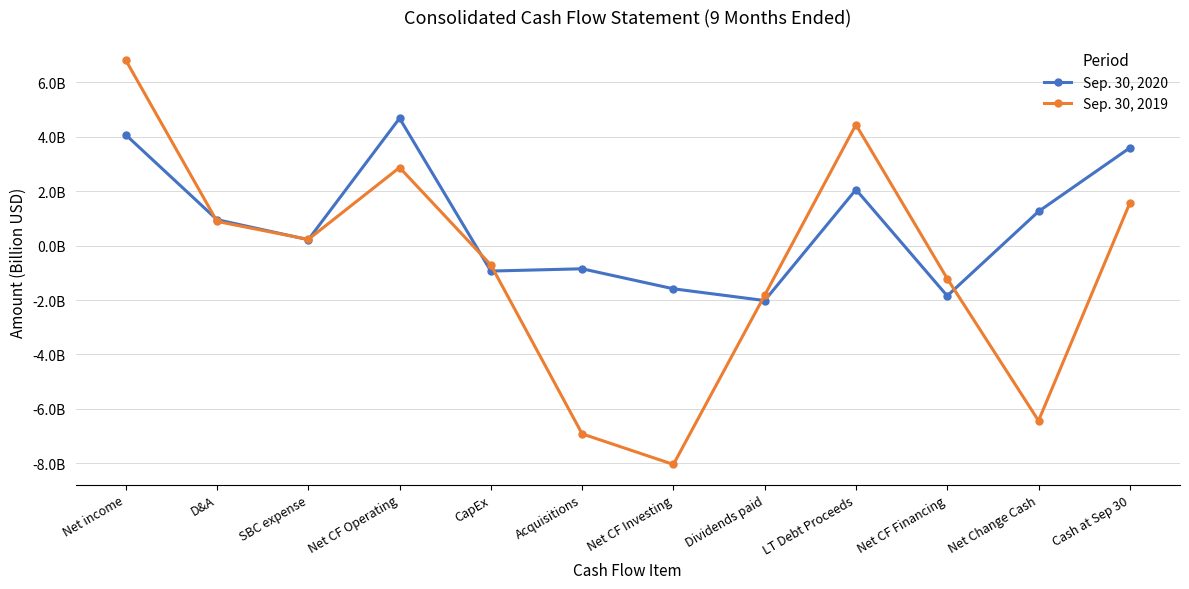

Is this an area chart (filled region under the line)?

No